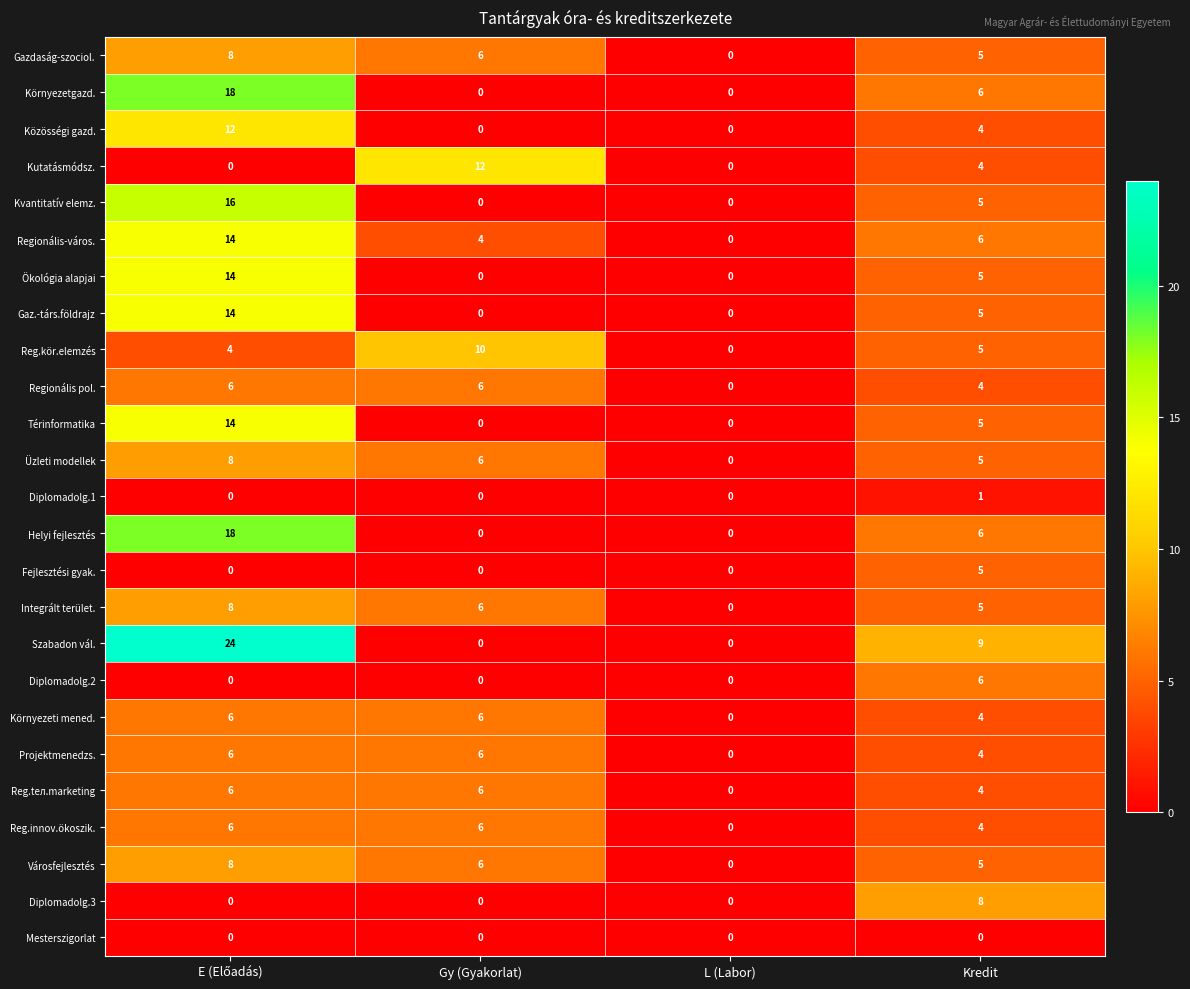

What is the total value across all series at Kredit?

120